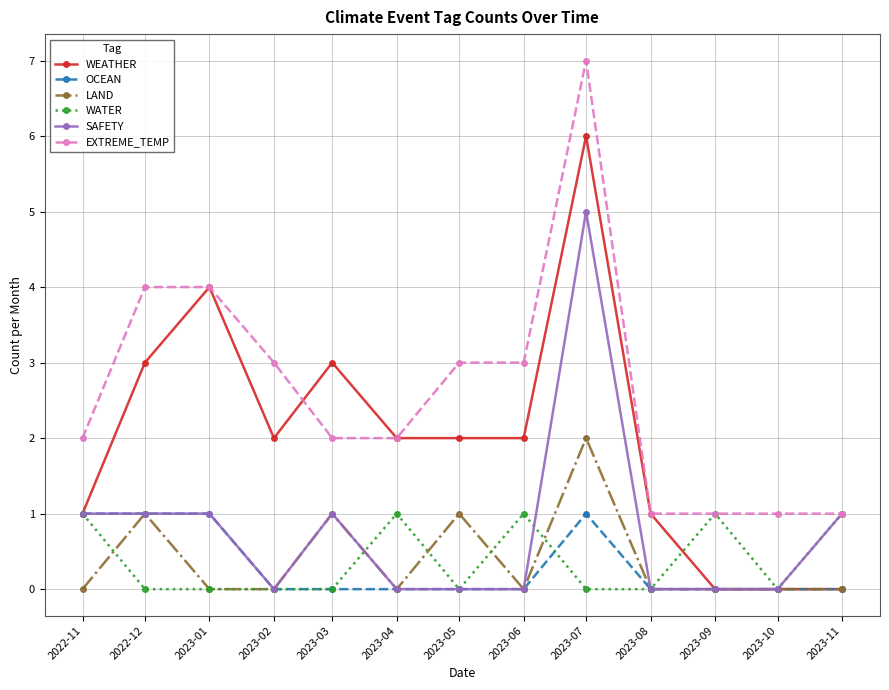

List the labels in order of LAND value, smallest first.

2022-11, 2023-01, 2023-02, 2023-04, 2023-06, 2023-08, 2023-09, 2023-10, 2023-11, 2022-12, 2023-03, 2023-05, 2023-07